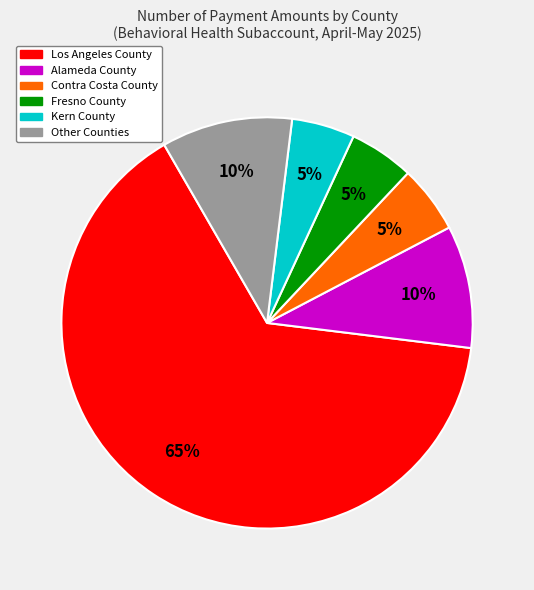

Is it true that Los Angeles County is 72% of the pie?

False